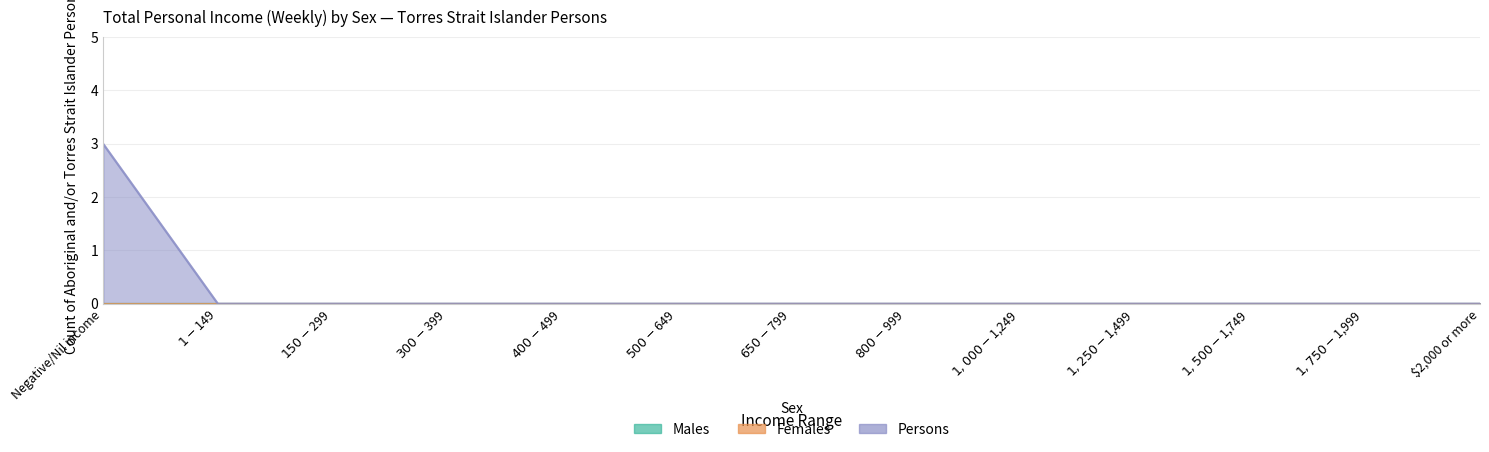

Reading left to right, extract all data points from this chart.

Males: Negative/Nil income=0	$1-$149=0	$150-$299=0	$300-$399=0	$400-$499=0	$500-$649=0	$650-$799=0	$800-$999=0	$1,000-$1,249=0	$1,250-$1,499=0	$1,500-$1,749=0	$1,750-$1,999=0	$2,000 or more=0
Females: Negative/Nil income=0	$1-$149=0	$150-$299=0	$300-$399=0	$400-$499=0	$500-$649=0	$650-$799=0	$800-$999=0	$1,000-$1,249=0	$1,250-$1,499=0	$1,500-$1,749=0	$1,750-$1,999=0	$2,000 or more=0
Persons: Negative/Nil income=3	$1-$149=0	$150-$299=0	$300-$399=0	$400-$499=0	$500-$649=0	$650-$799=0	$800-$999=0	$1,000-$1,249=0	$1,250-$1,499=0	$1,500-$1,749=0	$1,750-$1,999=0	$2,000 or more=0